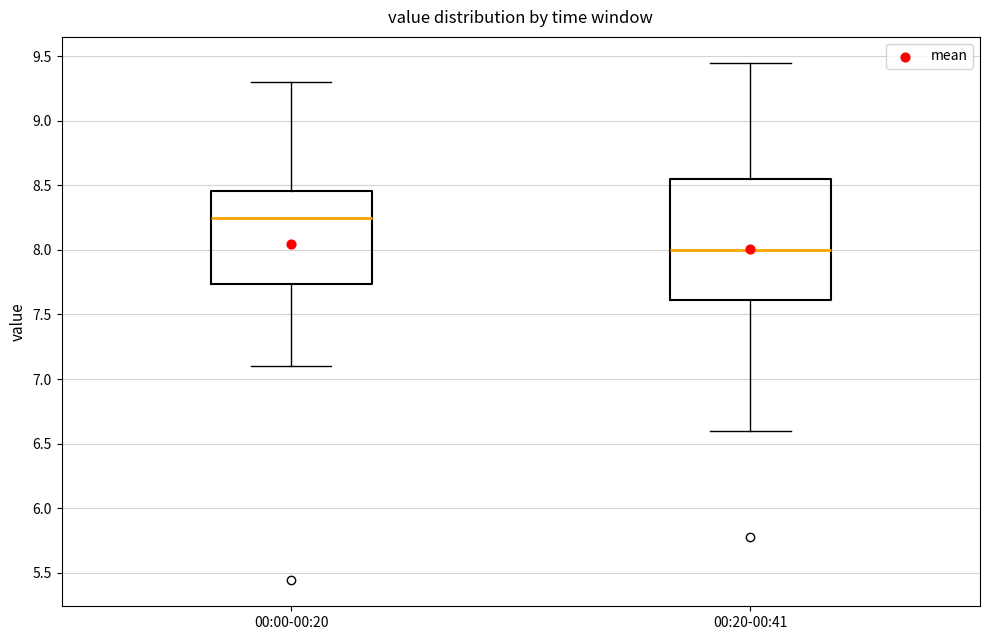

Which box has the lowest median line?

00:20-00:41